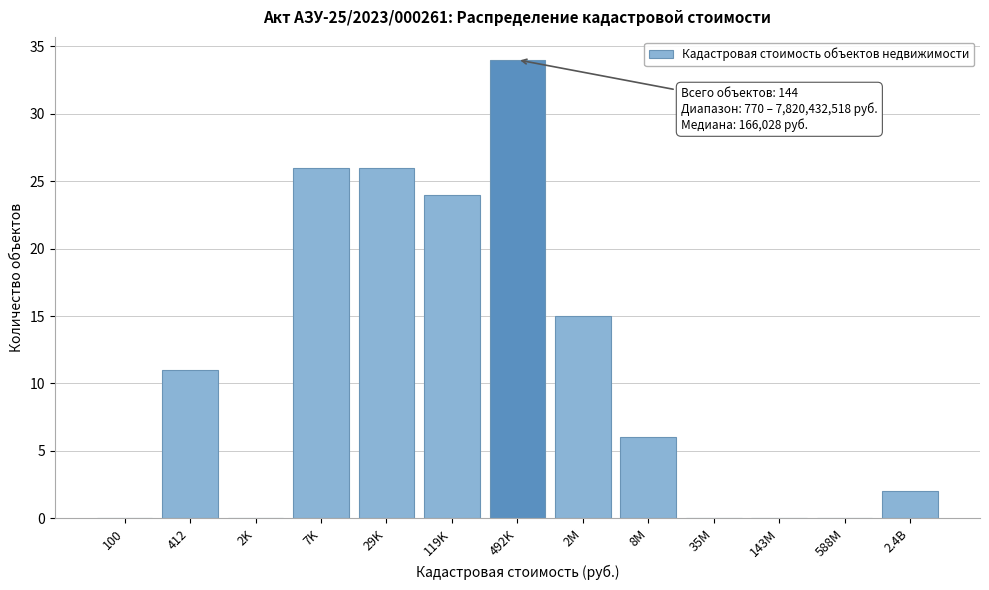

Reading right to left, extract all data points from this chart.

2.4B=2	588M=0	143M=0	35M=0	8M=6	2M=15	492K=34	119K=24	29K=26	7K=26	2K=0	412=11	100=0